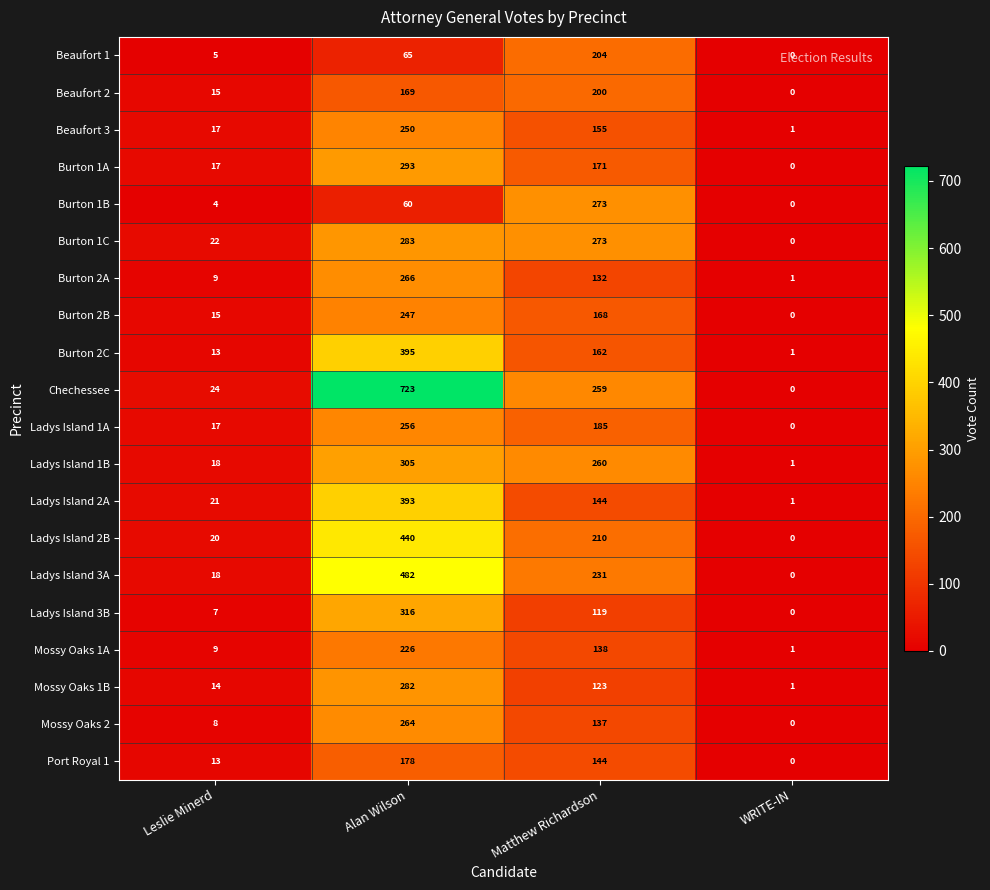

Between Leslie Minerd and WRITE-IN, which series saw the biggest shift?

Chechessee